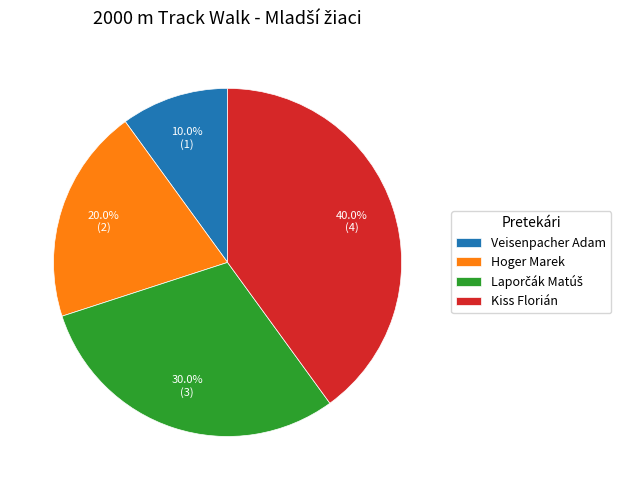

Which slice is the largest?

Kiss Florián